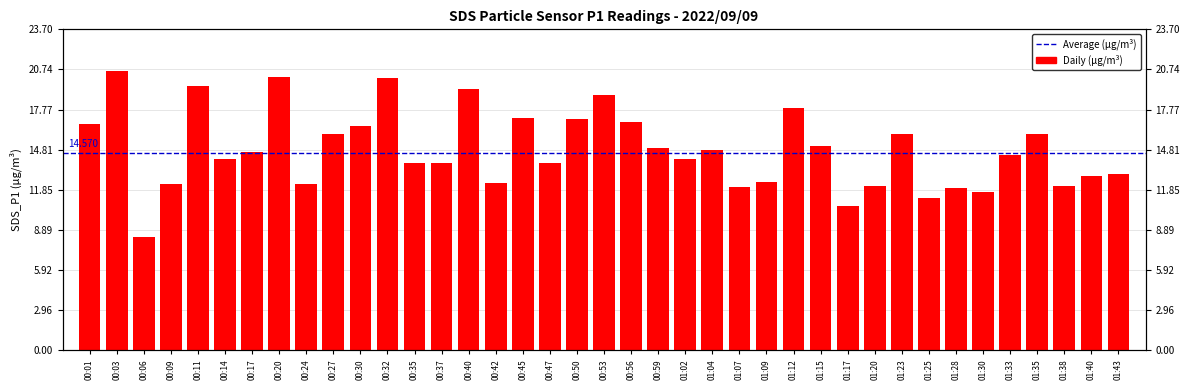

List the labels in order of value, smallest first.

00:06, 01:17, 01:25, 01:30, 01:28, 01:07, 01:38, 01:20, 00:09, 00:24, 00:42, 01:09, 01:40, 01:43, 00:35, 00:37, 00:47, 01:02, 00:14, 01:33, 00:17, 01:04, 00:59, 01:15, 00:27, 01:23, 01:35, 00:30, 00:01, 00:56, 00:50, 00:45, 01:12, 00:53, 00:40, 00:11, 00:32, 00:20, 00:03